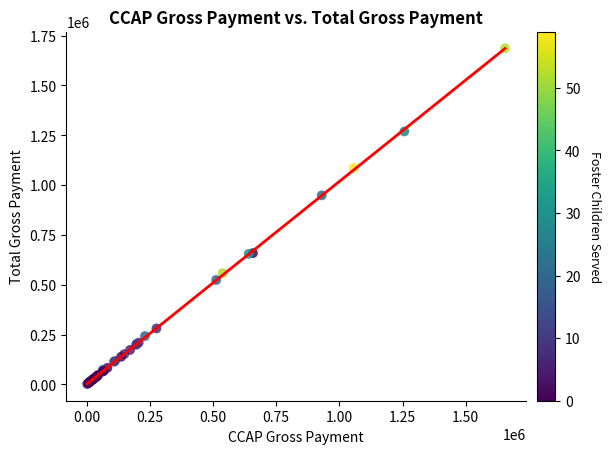

What Y value in the scatter plot is closest to 844175?

948184.8